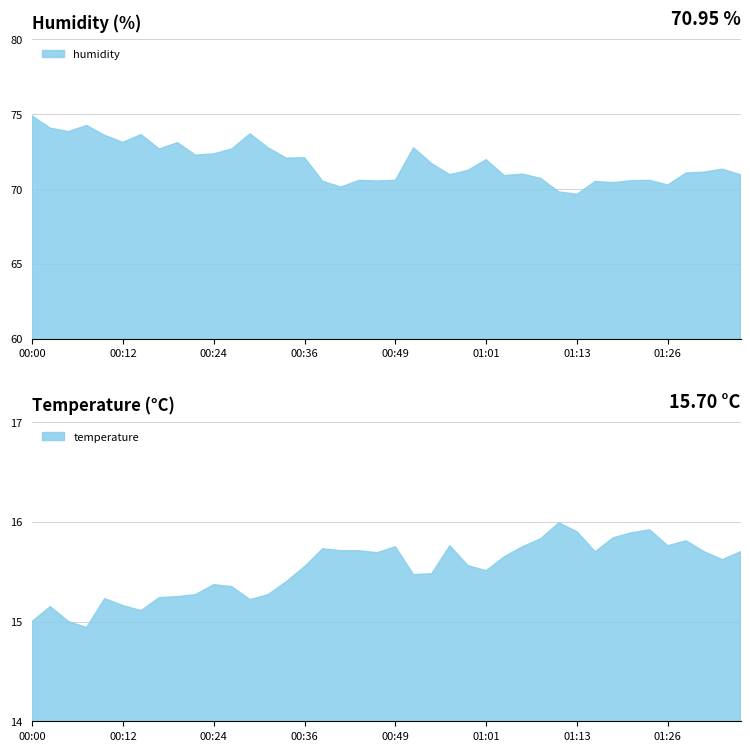

How many lines are shown in the chart?

2